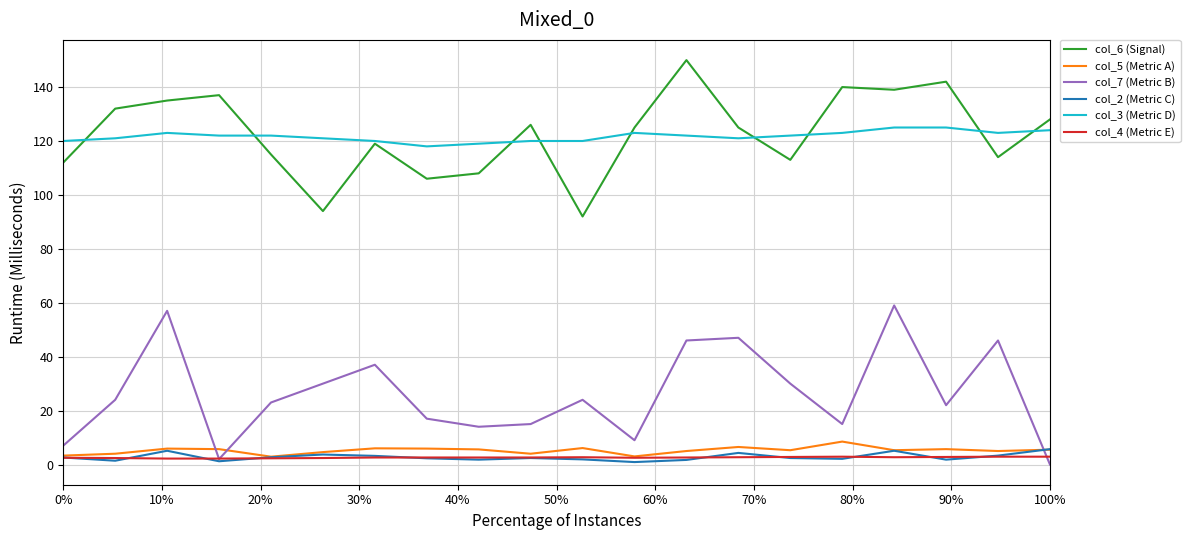

True or false: col_6 (Signal) and col_7 (Metric B) cross at least once.

False